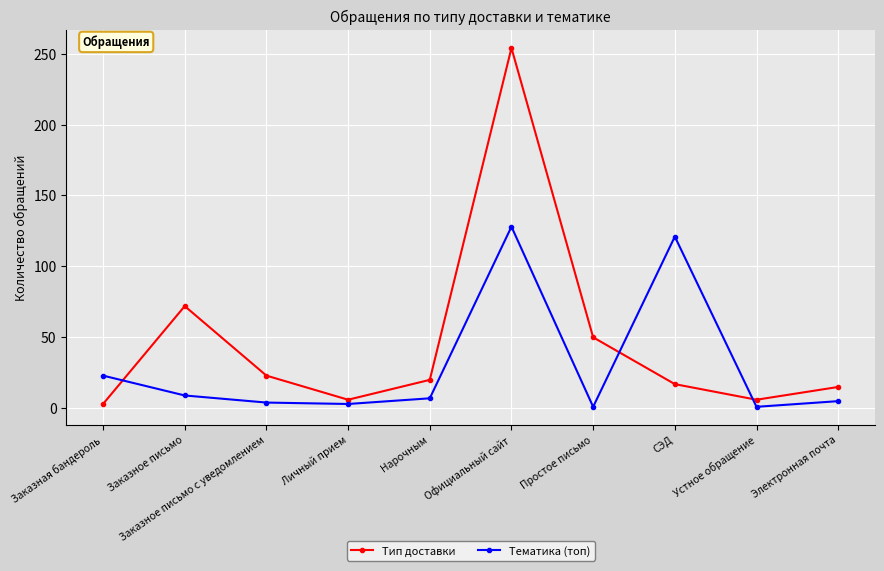

At which category is the sum across all series the highest?

Официальный сайт